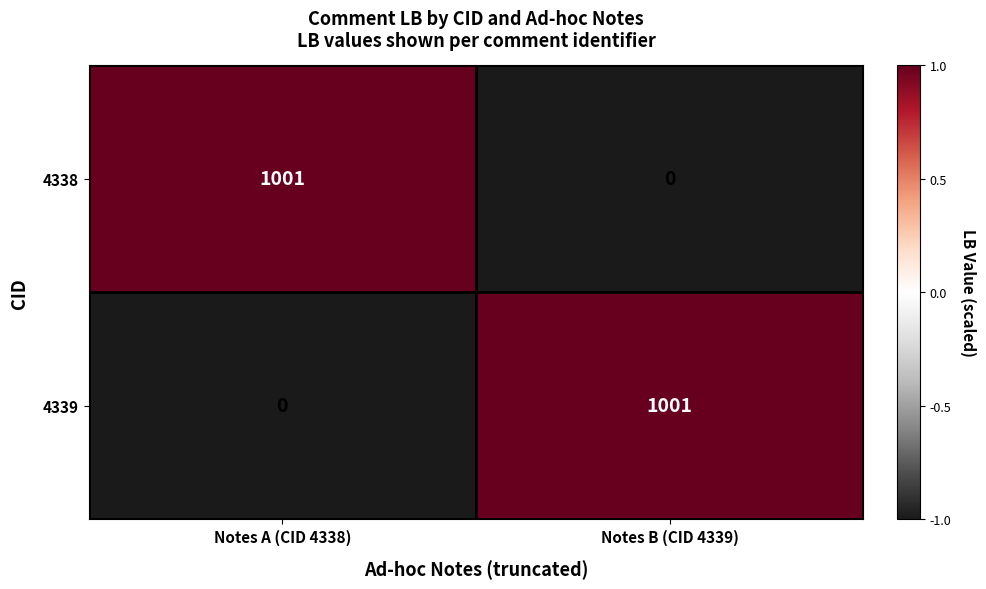

Count the number of categories in the chart.

2